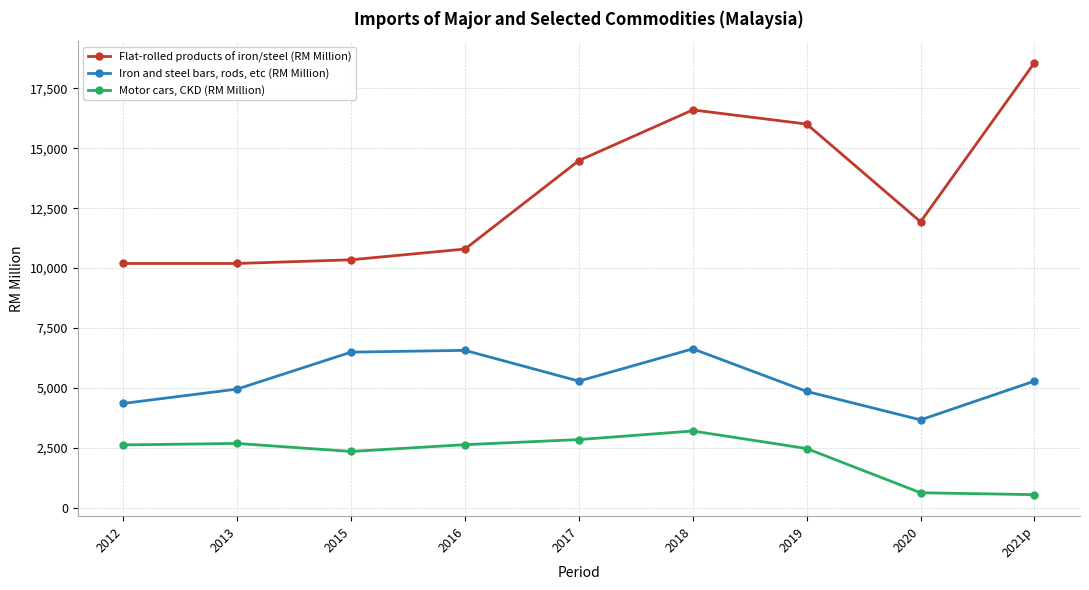

Which category has the highest value across all series?

2021p